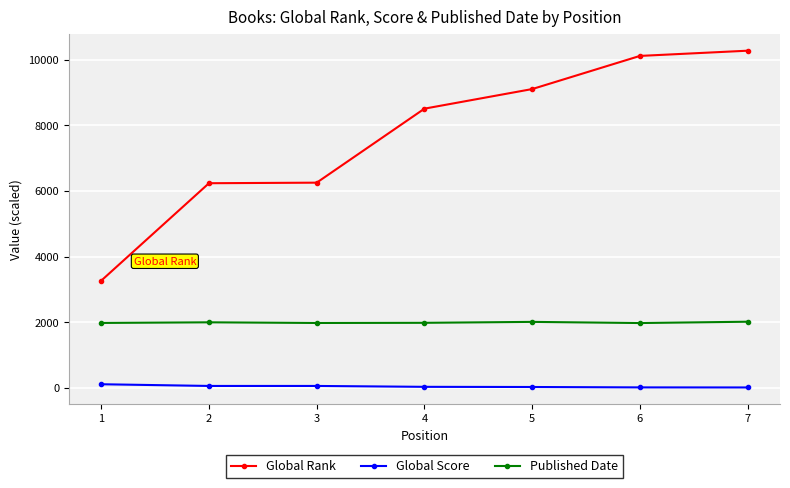

Rank the series by their maximum value, from highest to lowest.

Global Rank, Published Date, Global Score